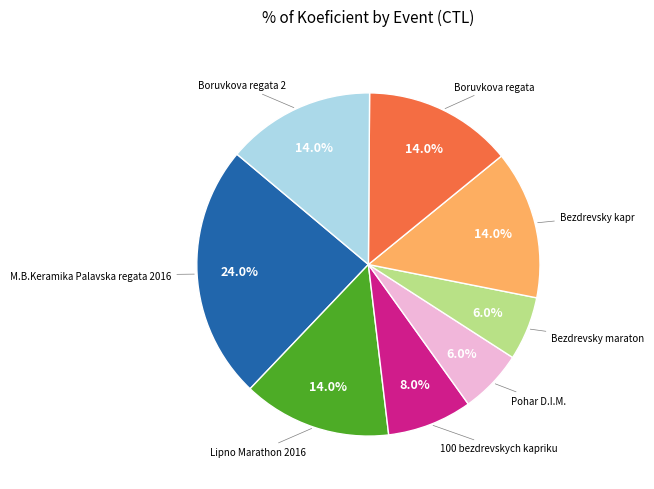

Is there any slice that represents more than half of the pie?

No